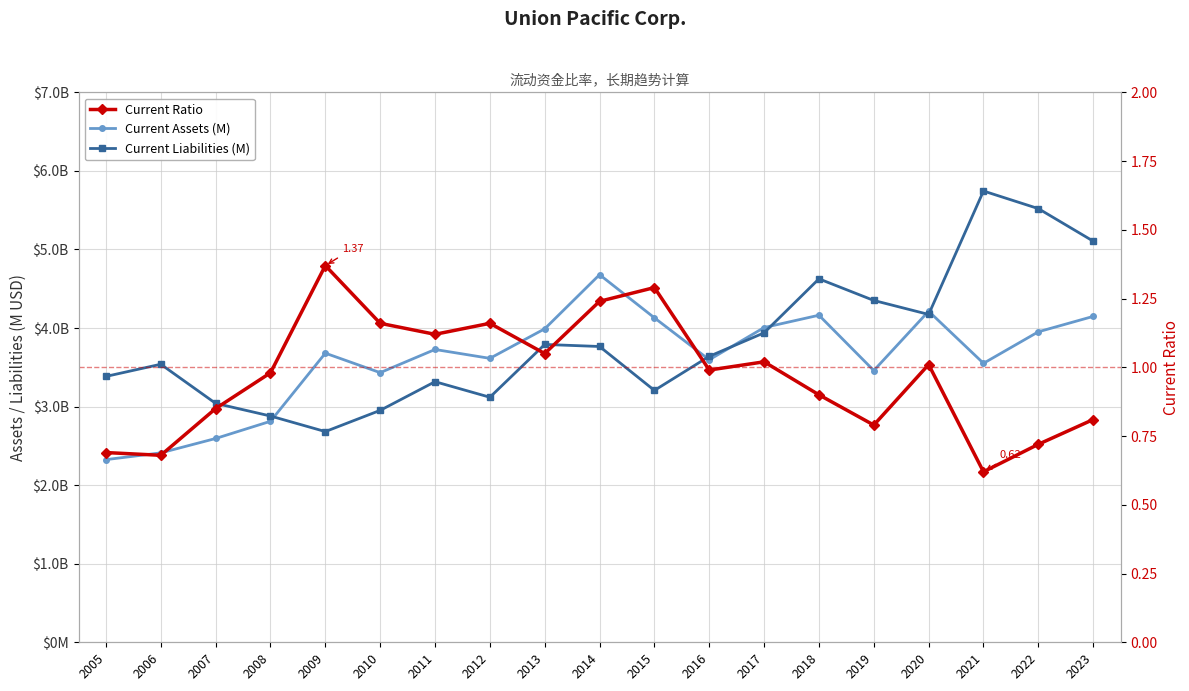

Does the chart display data point markers on the line(s)?

Yes